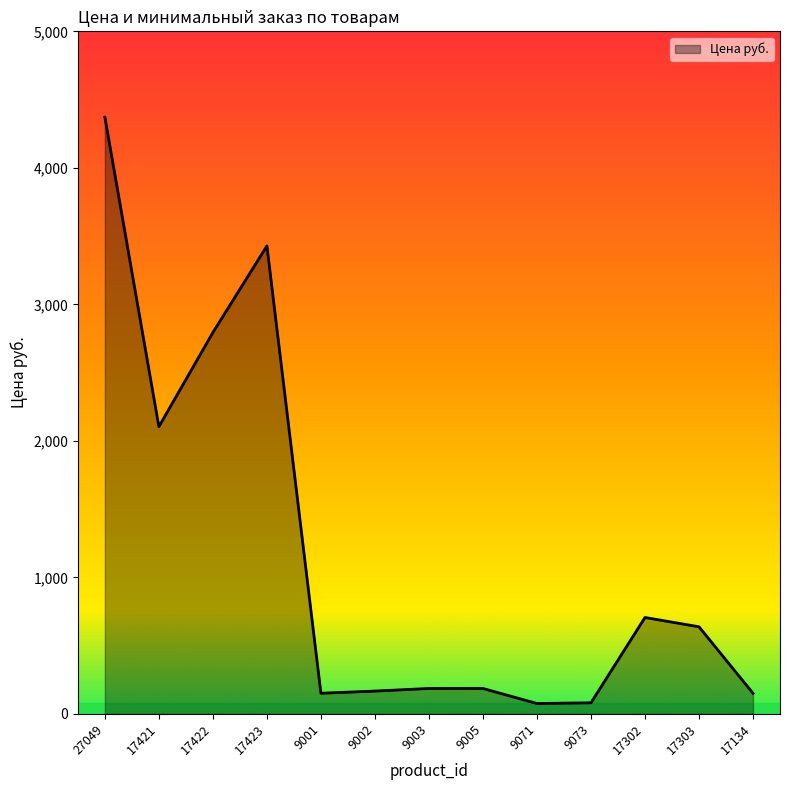

What is the maximum value shown in the chart?

4371